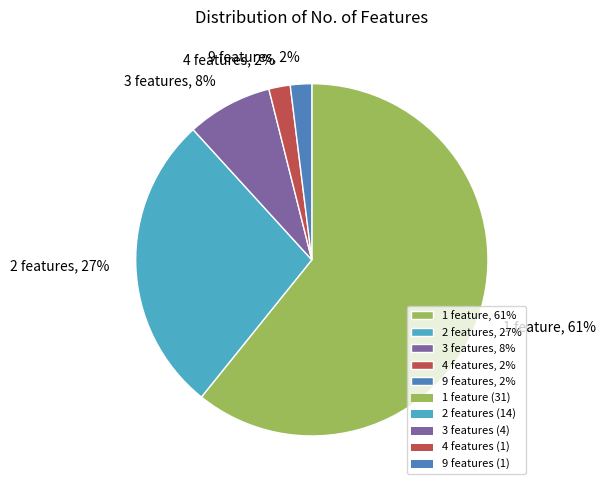

Is the sum of 4 features, 2% and 2 features, 27% greater than half?

No